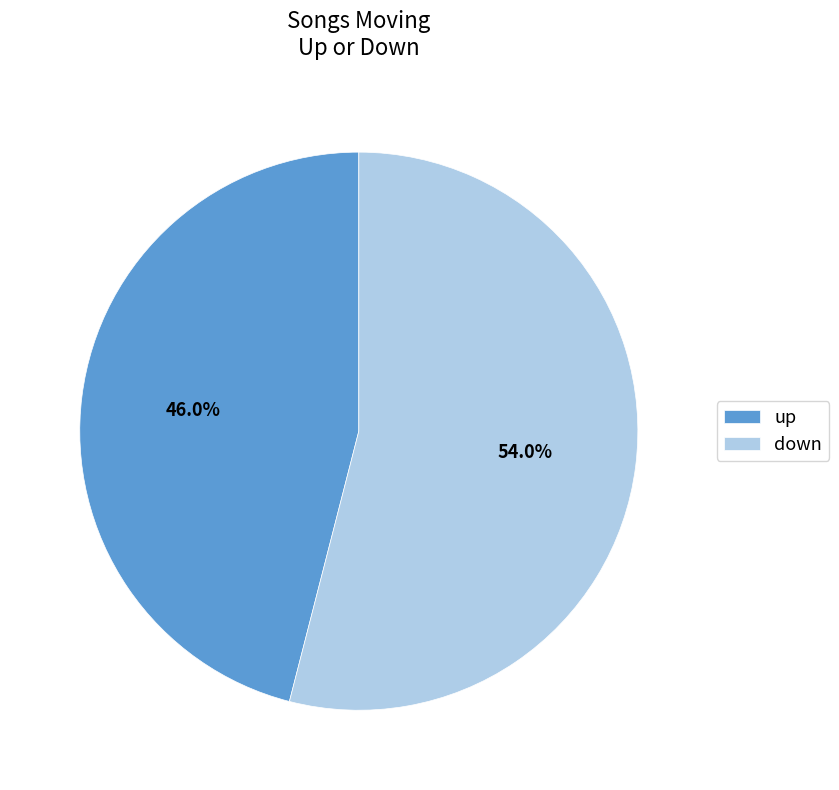

What is the smallest slice in the pie chart?

up